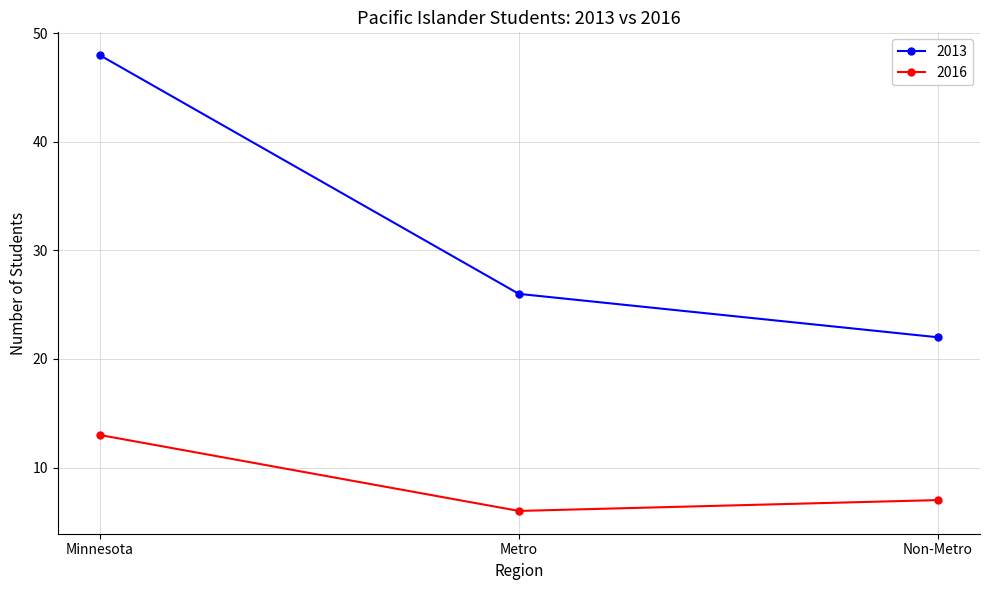

At how many categories does at least one series exceed 35?

1